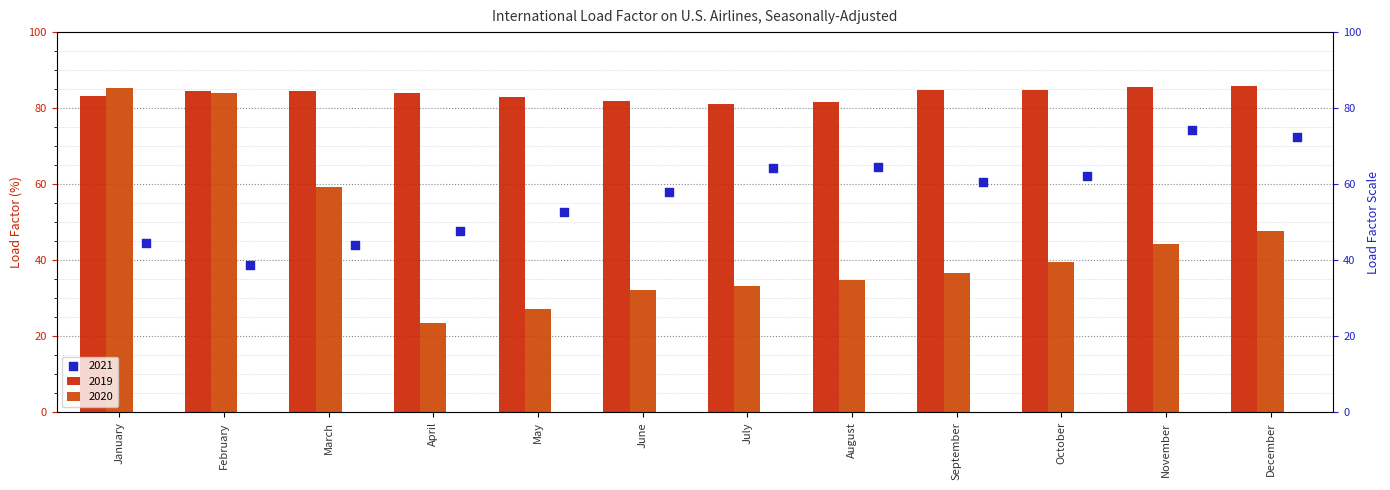

Which series has the largest total across all categories?

2019